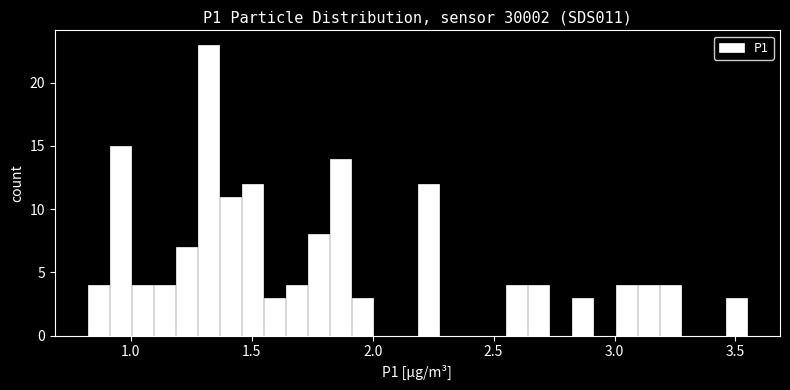

Around what value on the x-axis is the tallest bar? Give the approximate position of its centre, as read against the axis.

1.30